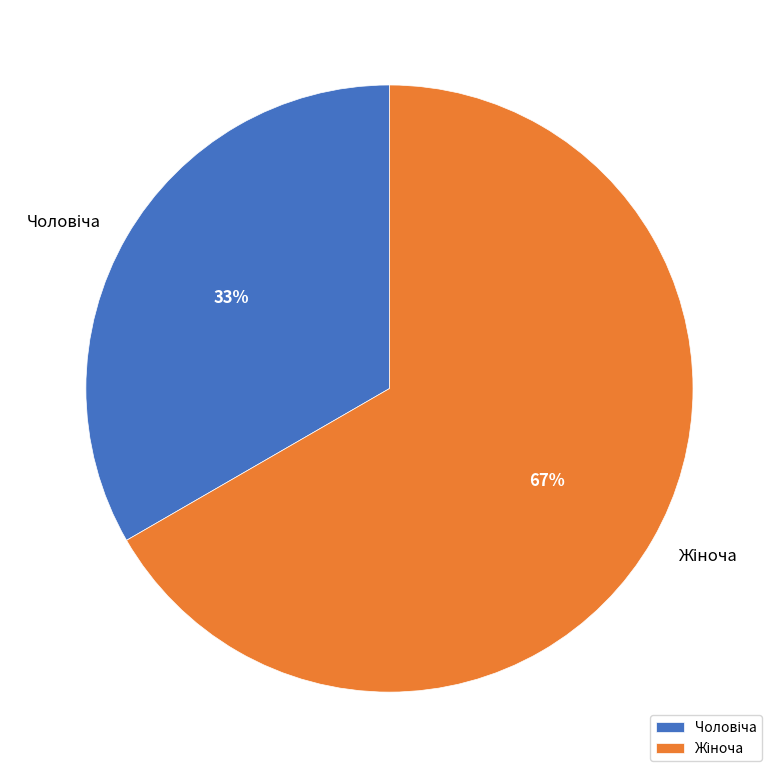

To the nearest percent, what is the average slice percentage?

50%